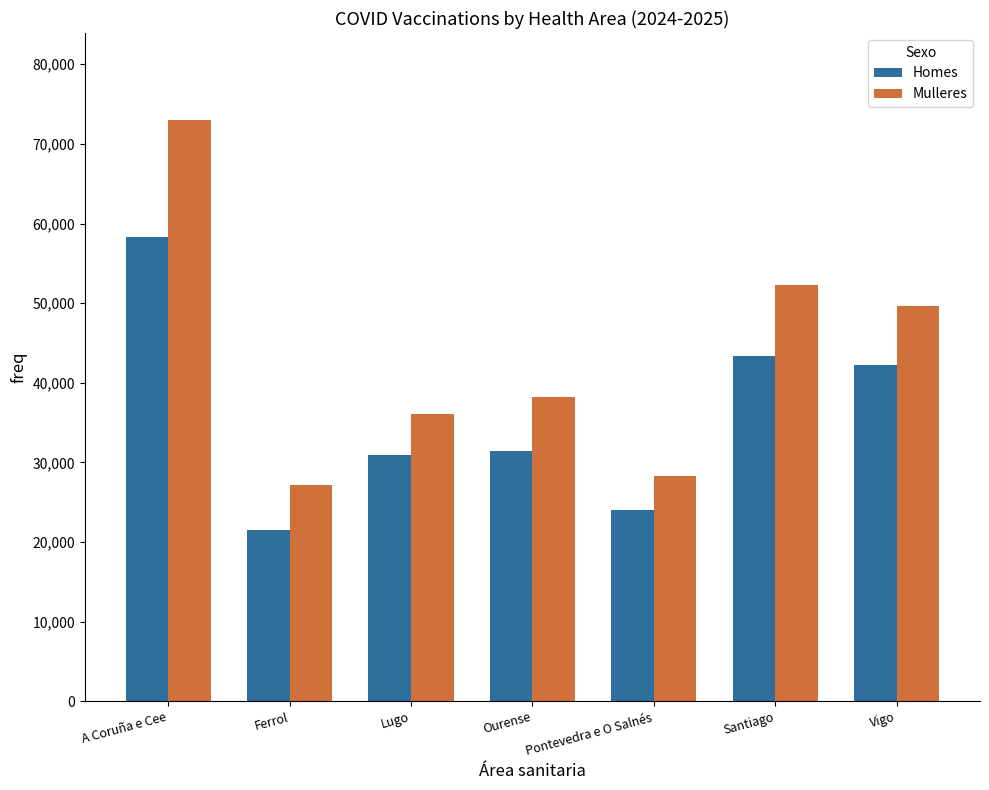

Reading left to right, list all the values displayed in this chart.

Homes: 58311	21556	30948	31393	23980	43390	42228
Mulleres: 72970	27157	36055	38196	28362	52293	49602